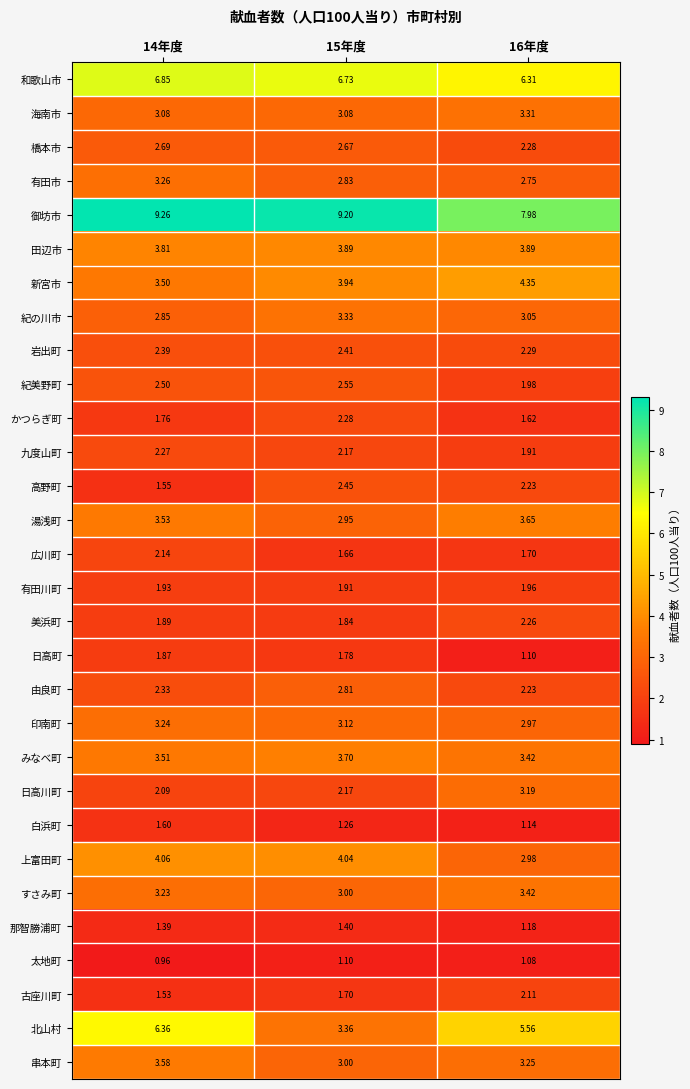

List the series in order of their peak value, lowest first.

太地町, 那智勝浦町, 白浜町, 日高町, 有田川町, 古座川町, 広川町, 美浜町, 九度山町, かつらぎ町, 岩出町, 高野町, 紀美野町, 橋本市, 由良町, 日高川町, 印南町, 有田市, 海南市, 紀の川市, すさみ町, 串本町, 湯浅町, みなべ町, 田辺市, 上富田町, 新宮市, 北山村, 和歌山市, 御坊市